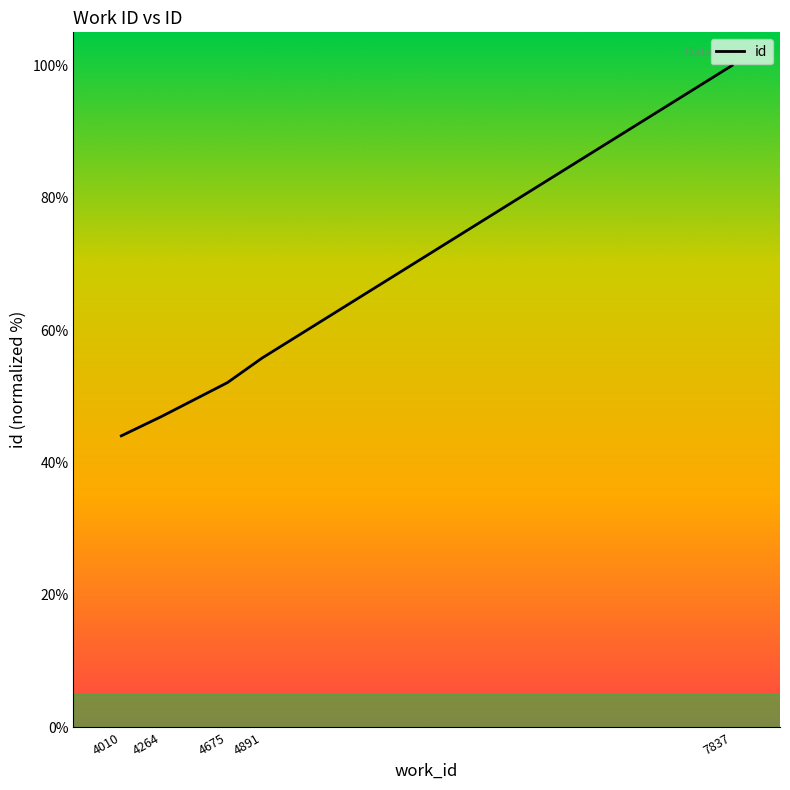

What is the minimum value shown in the chart?

44.0